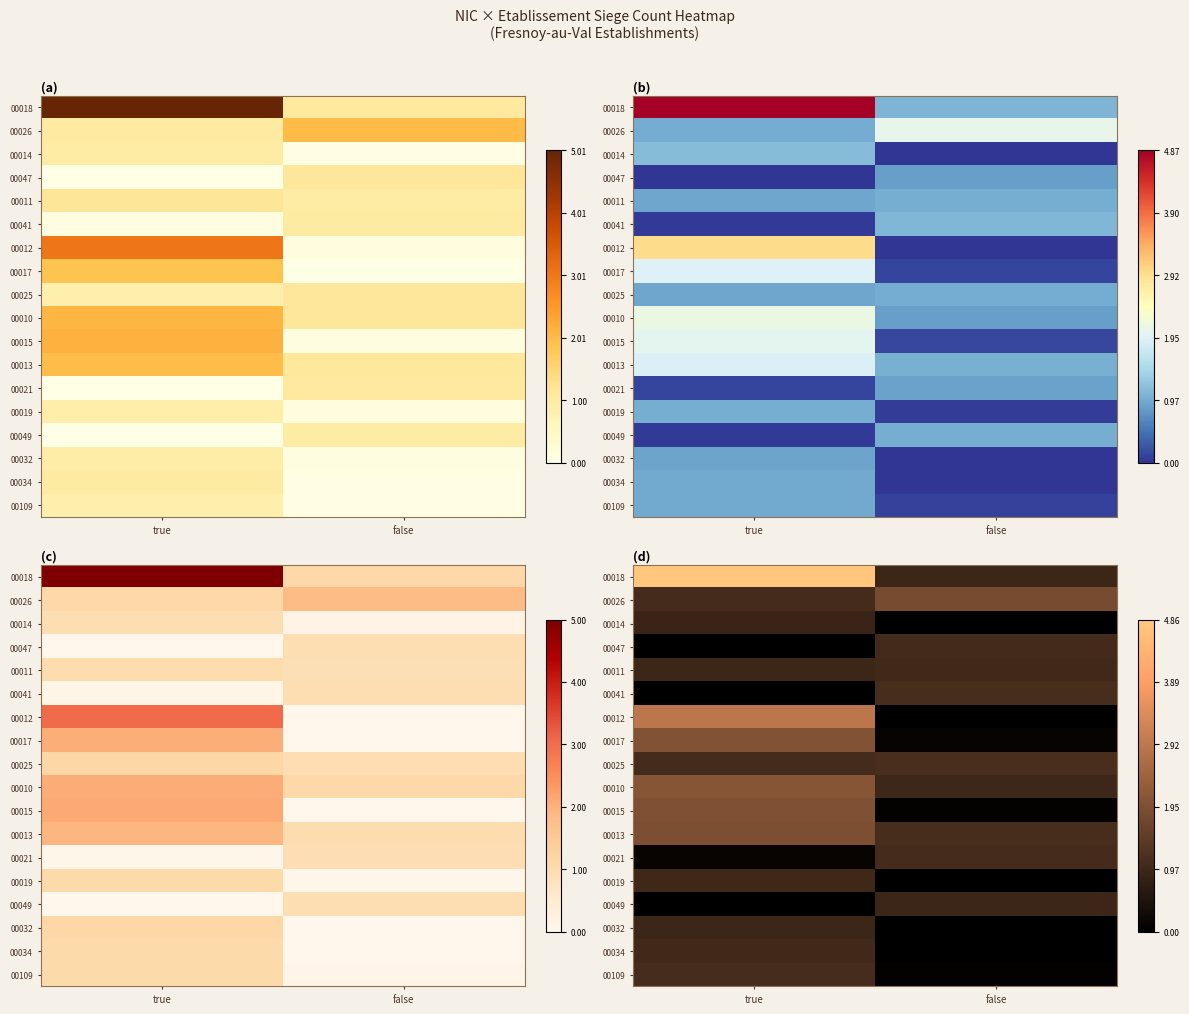

At which category is the sum across all series the highest?

true